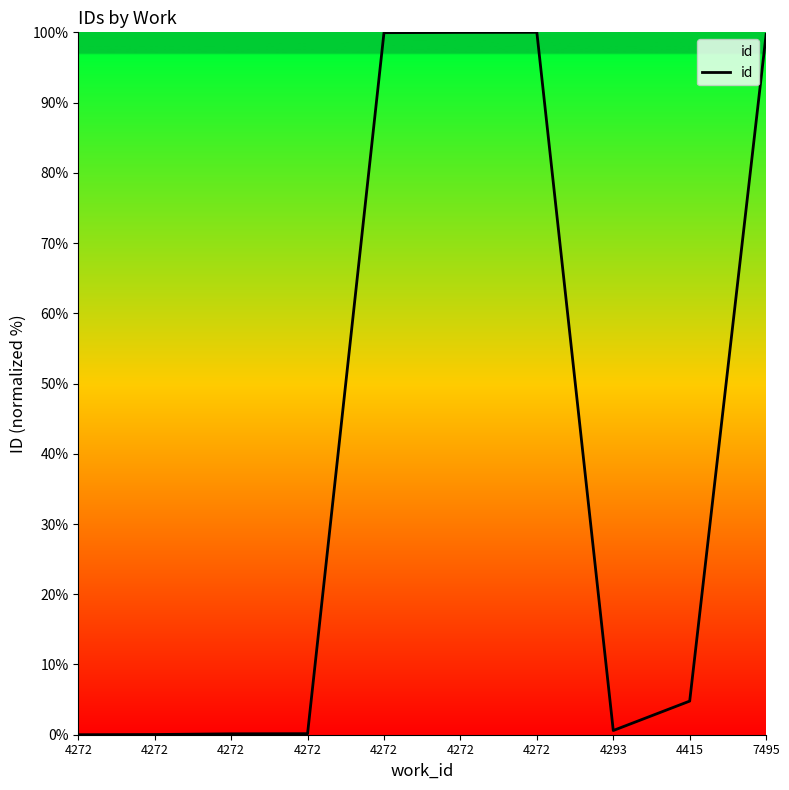

Rank the categories by value from highest to lowest.

4272, 4272, 4272, 7495, 4415, 4293, 4272, 4272, 4272, 4272